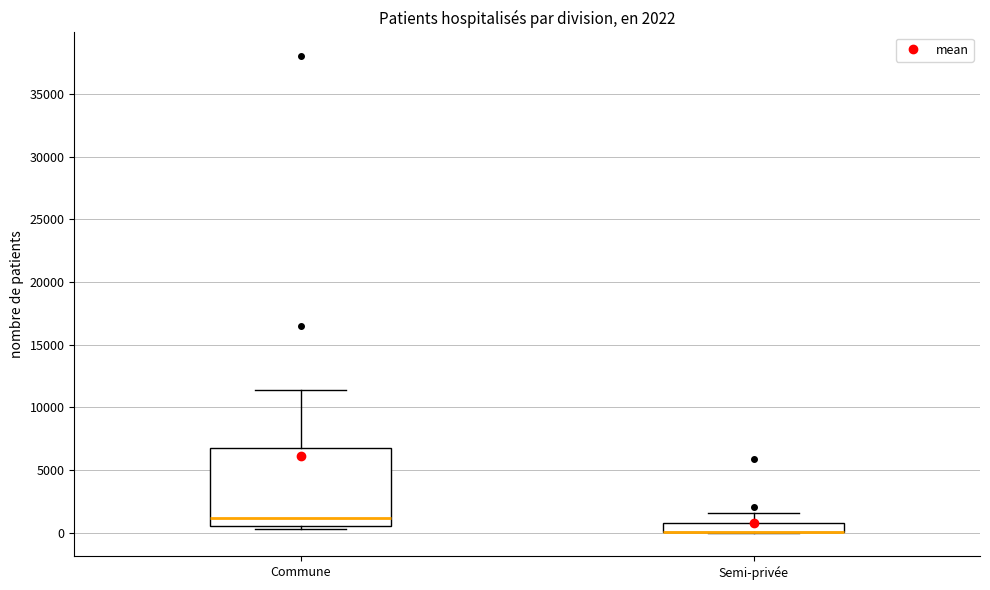

Which box is the tallest, from its lower edge to its upper edge?

Commune